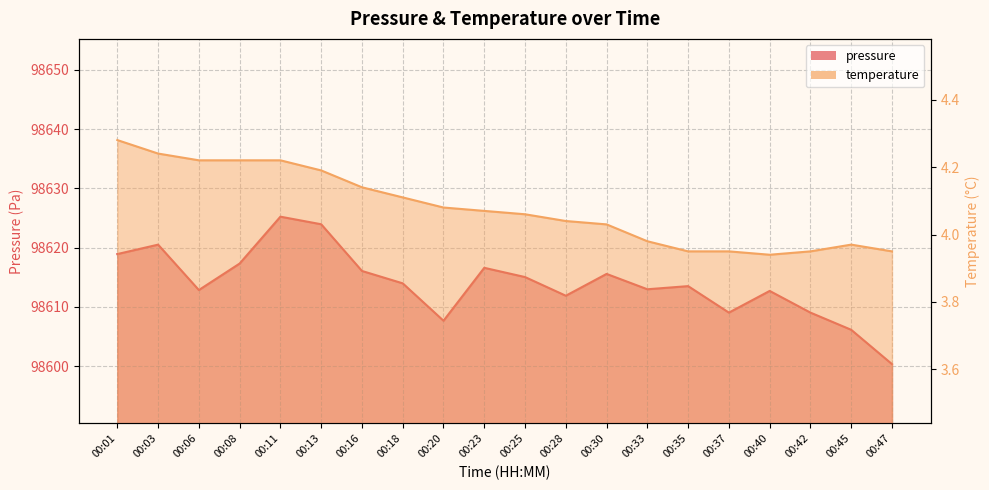

Where is pressure nearest to the value 98612?

00:28